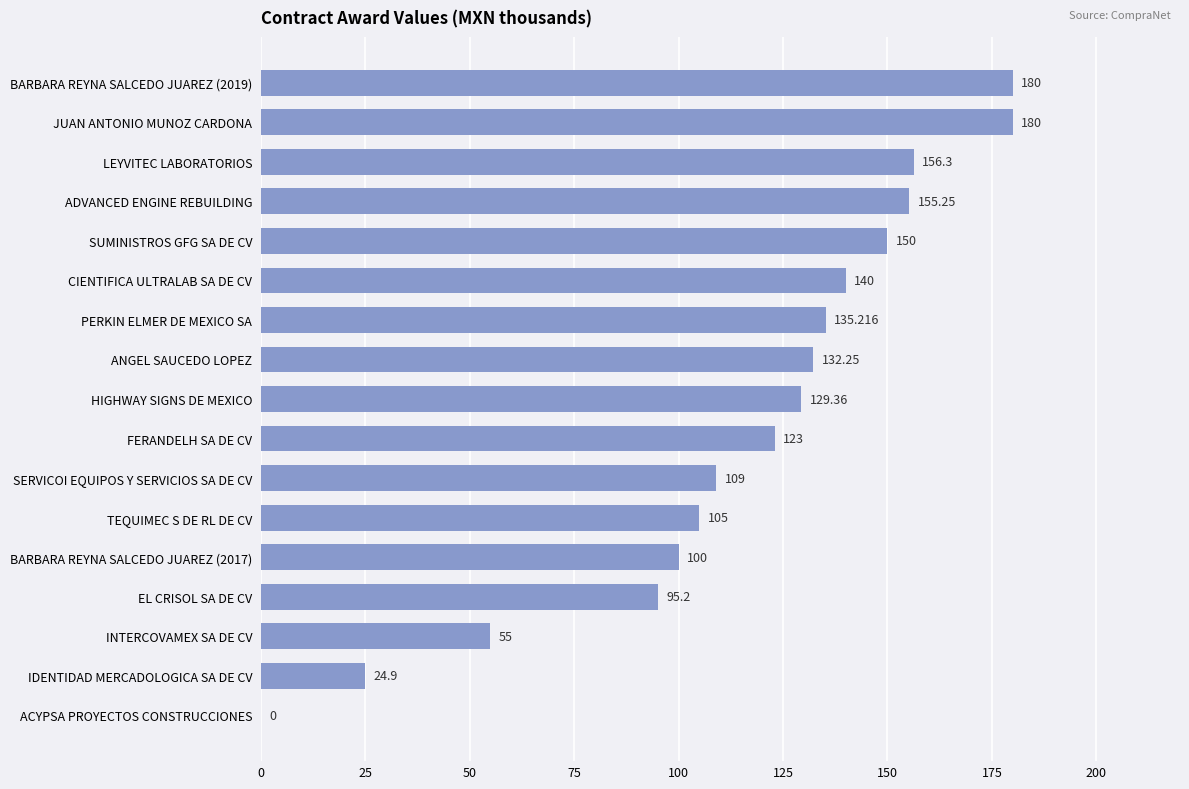

Which has a higher value, PERKIN ELMER DE MEXICO SA or SUMINISTROS GFG SA DE CV?

SUMINISTROS GFG SA DE CV